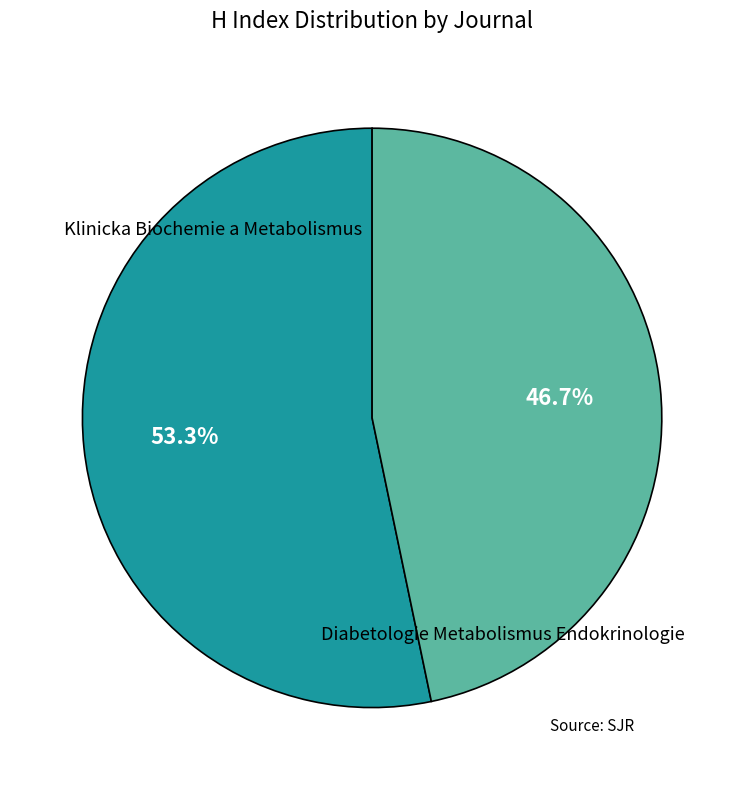

Does any single category account for the majority?

Yes